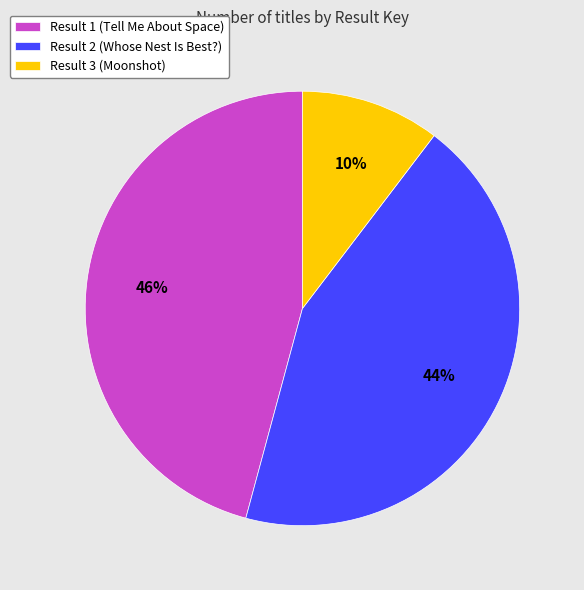

How many segments does this pie chart have?

3